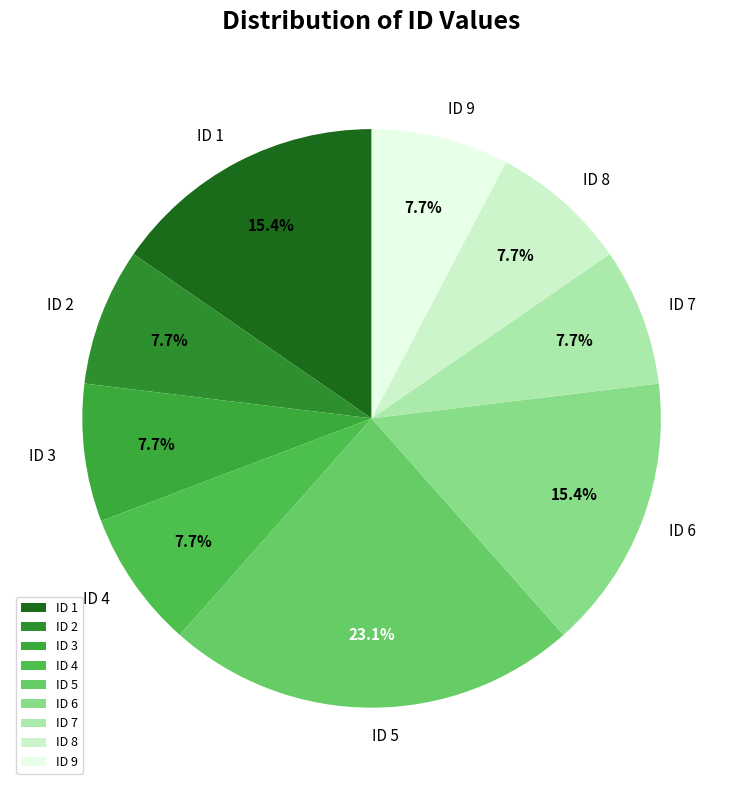

Between ID 7 and ID 6, which is larger?

ID 6